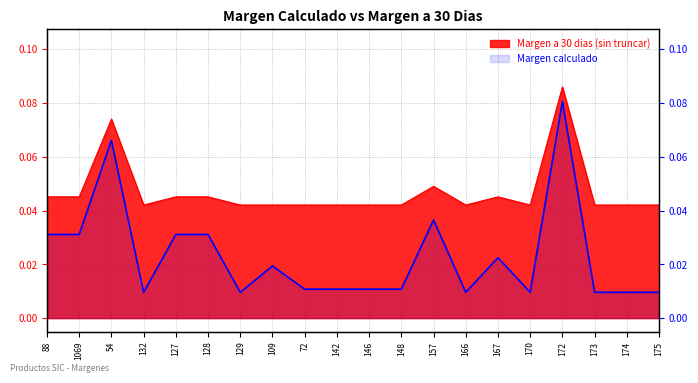

Which label corresponds to the smallest value in the chart?

132